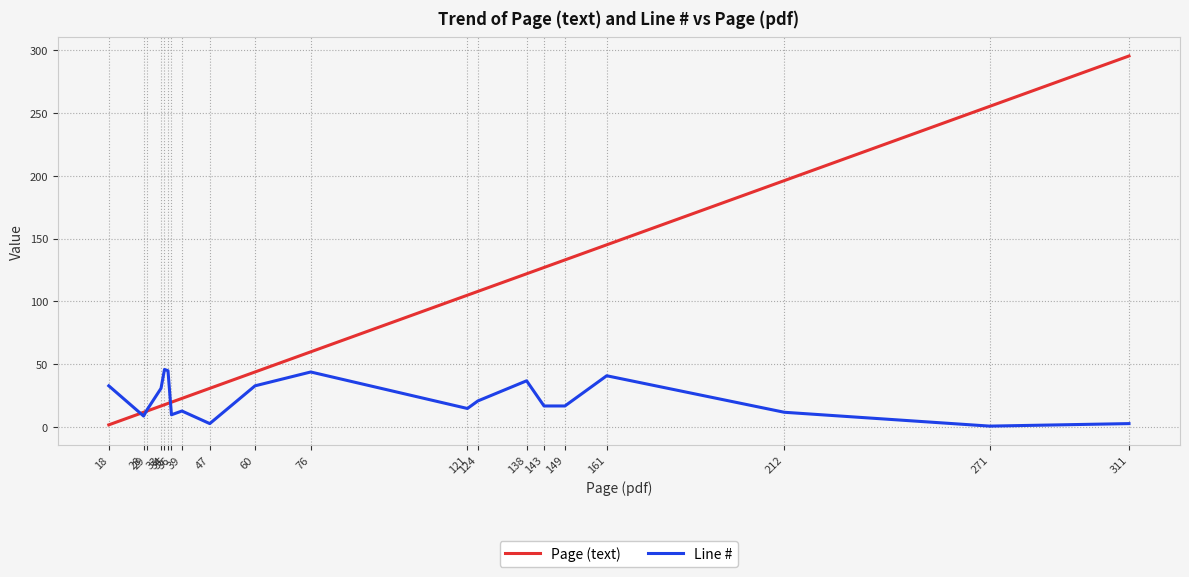

How many series are shown in this chart?

2